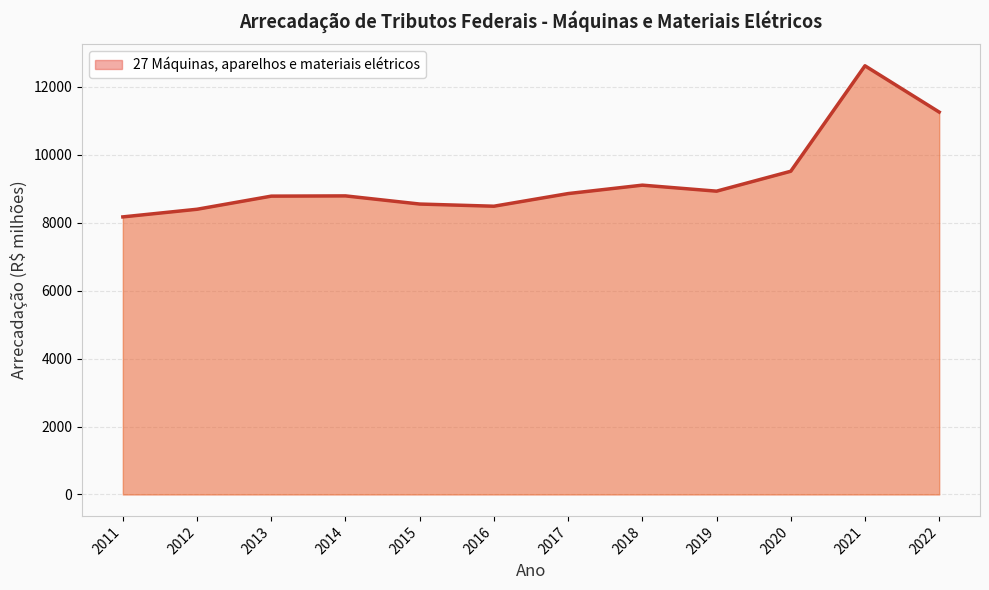

How many interior local valleys (lower than both neighbors) does the data have?

2